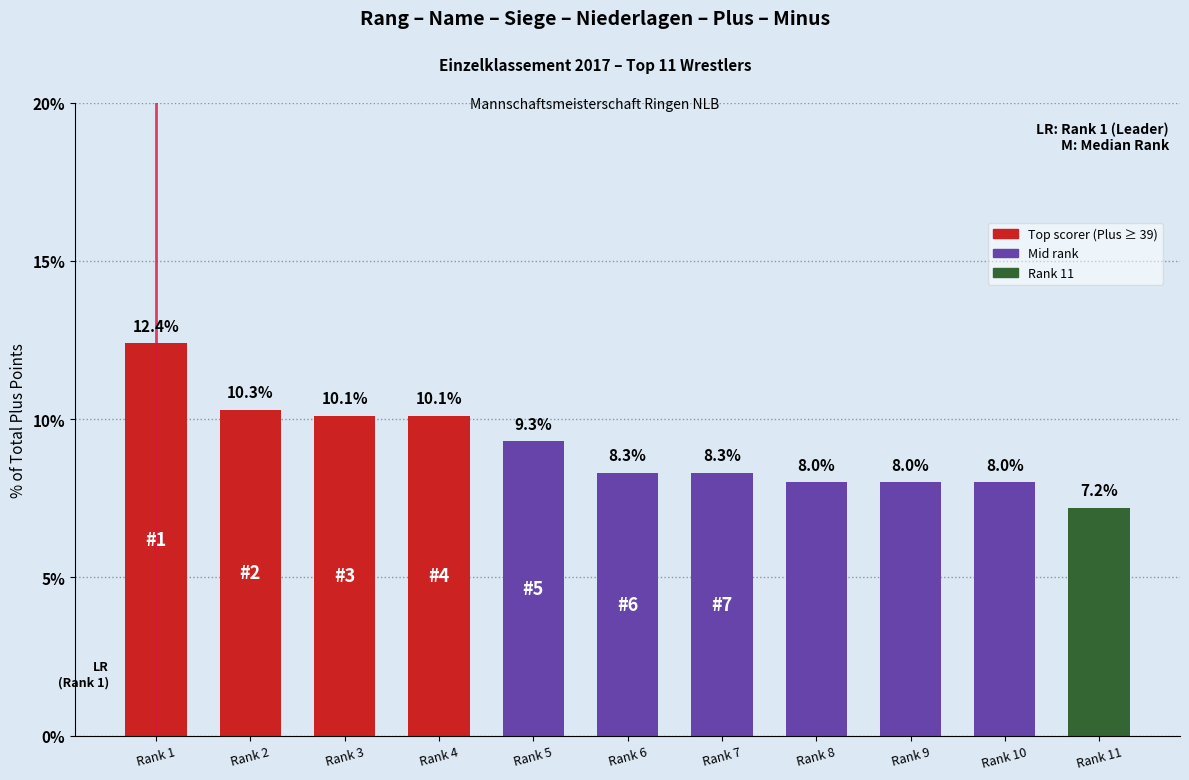

What is the approximate value at Rank 1?

12.4